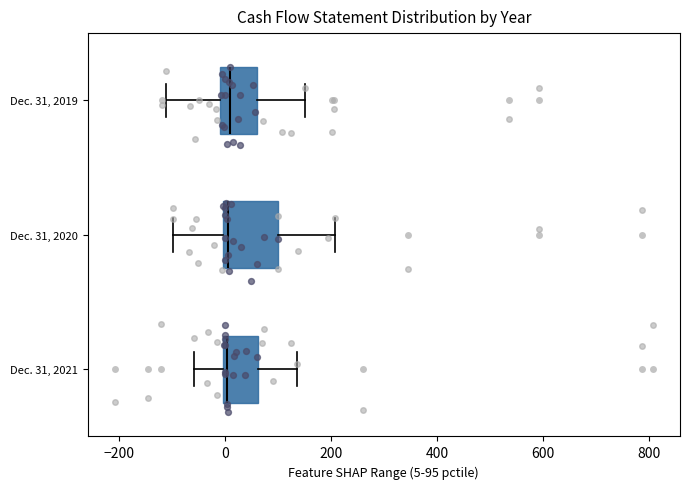

Where is the right edge of the box for Dec. 31, 2019 on the x-axis? The values are not printed on the chart, so give them approximately, as read against the axis.

60